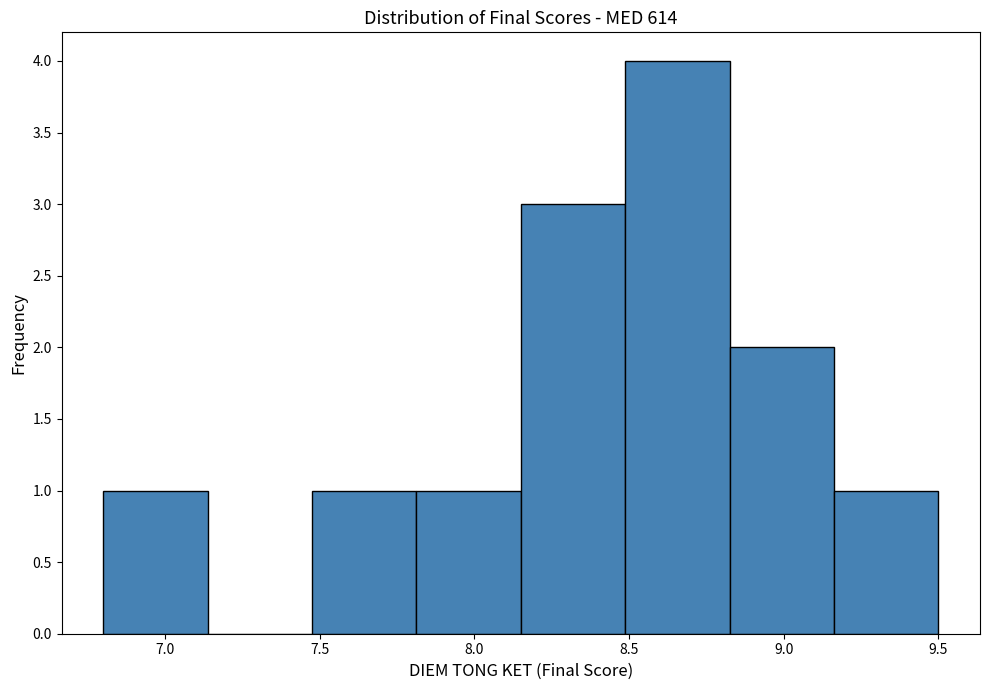

Reading left to right, list every bar in this chart as the range it spans on the x-axis followed by its height. Neither the bar edges nor the heights are printed on the chart, so give them approximately, as read against the axes.

6.80 to 7.15: 1
7.15 to 7.50: 0
7.50 to 7.80: 1
7.80 to 8.15: 1
8.15 to 8.50: 3
8.50 to 8.85: 4
8.85 to 9.15: 2
9.15 to 9.50: 1